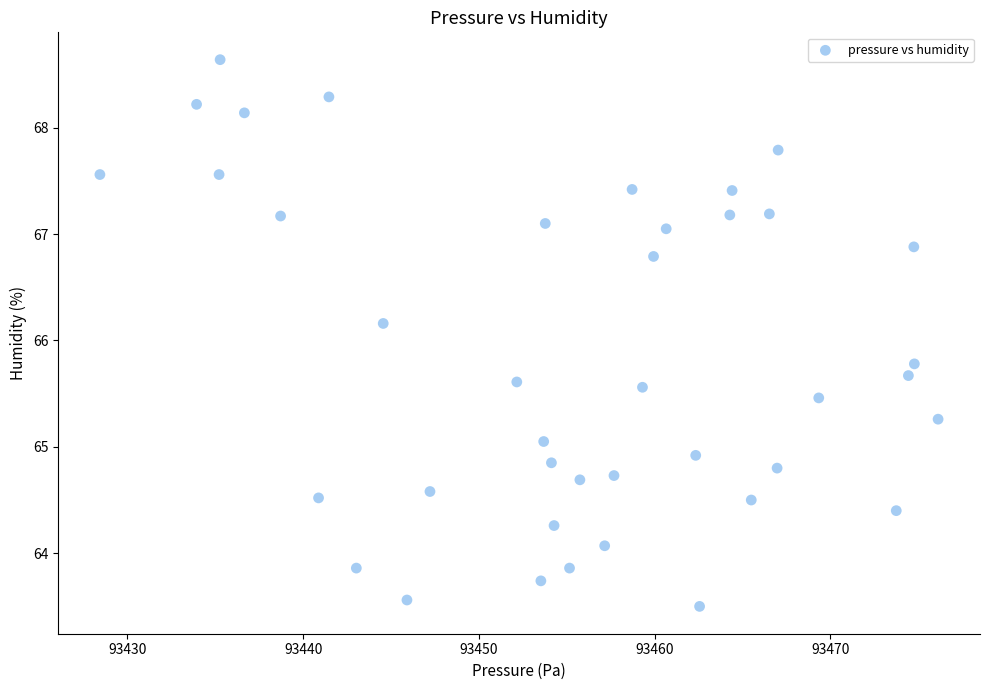

What Y value in the scatter plot is closest to 66?

66.2